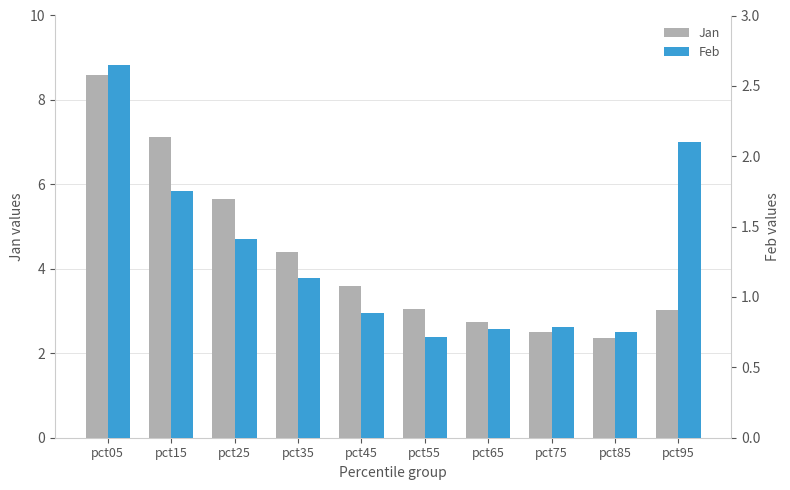

What are all the series names shown in the legend?

Jan, Feb